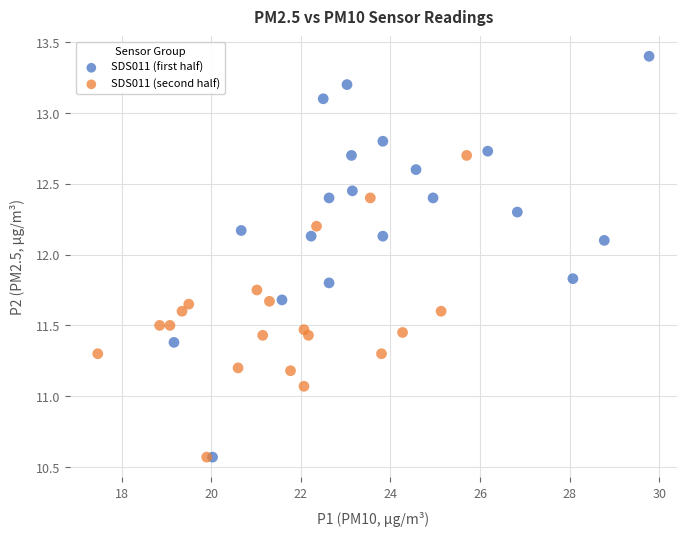

Which series contains the highest Y value?

SDS011 (first half)